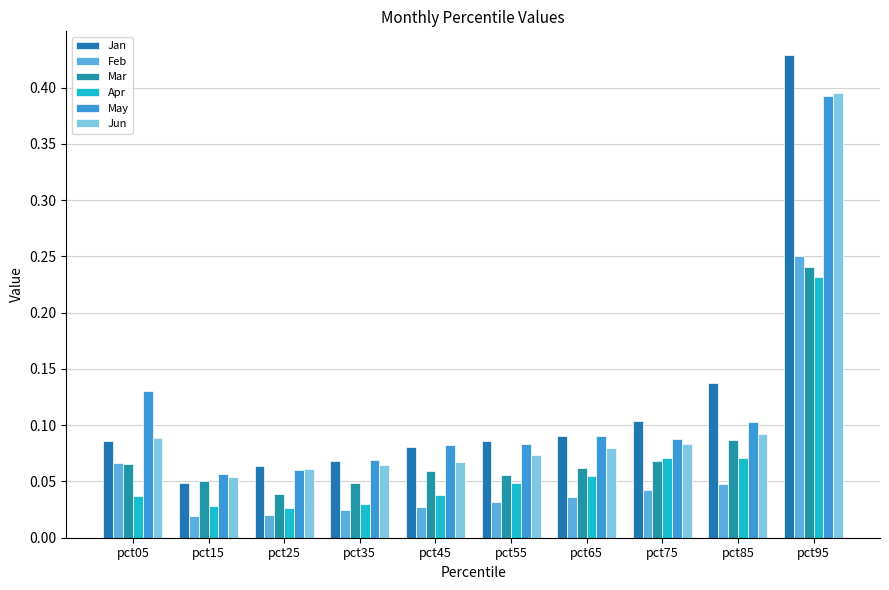

Reading left to right, what are all the values shown in this chart?

Jan: 0.1	0.0	0.1	0.1	0.1	0.1	0.1	0.1	0.1	0.4
Feb: 0.1	0.0	0.0	0.0	0.0	0.0	0.0	0.0	0.0	0.3
Mar: 0.1	0.1	0.0	0.0	0.1	0.1	0.1	0.1	0.1	0.2
Apr: 0.0	0.0	0.0	0.0	0.0	0.0	0.1	0.1	0.1	0.2
May: 0.1	0.1	0.1	0.1	0.1	0.1	0.1	0.1	0.1	0.4
Jun: 0.1	0.1	0.1	0.1	0.1	0.1	0.1	0.1	0.1	0.4